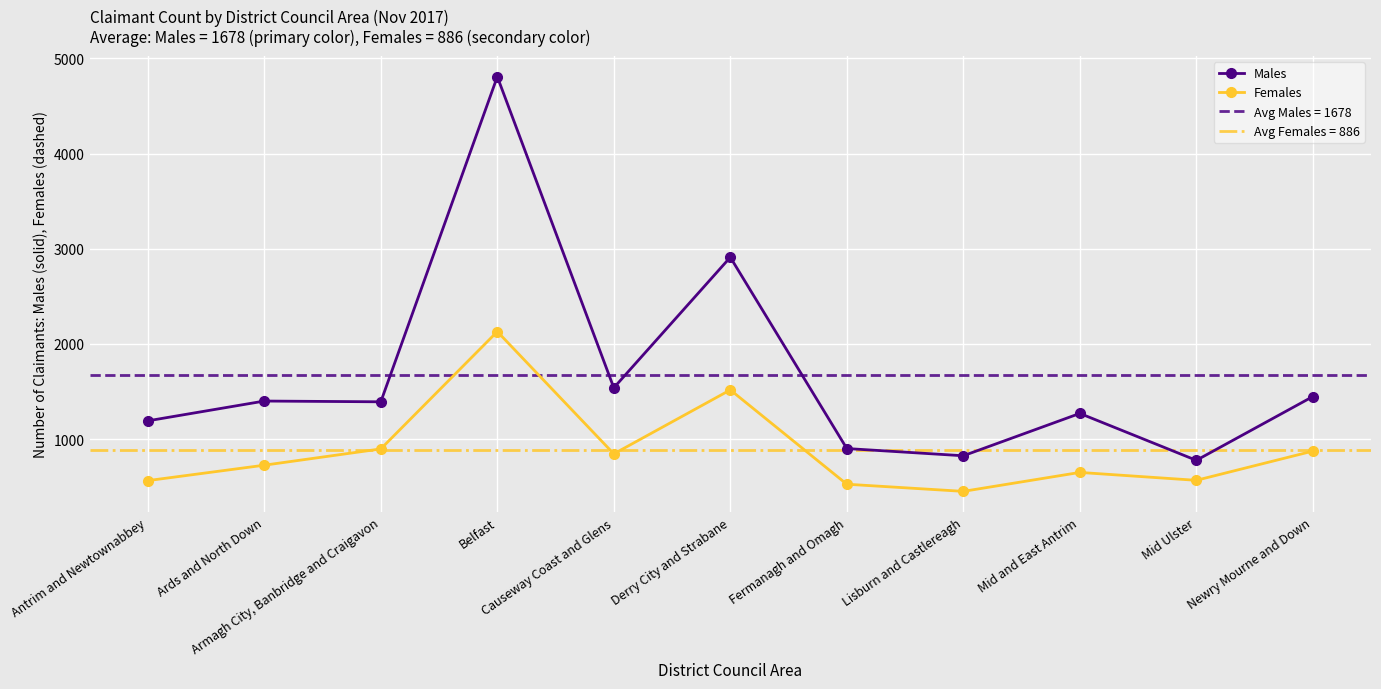

True or false: Males and Females cross at least once.

False